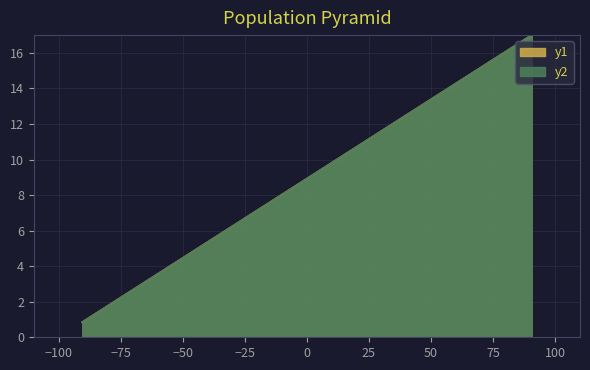

What is the difference between the second highest and minimum values in the y1 series?

15.3